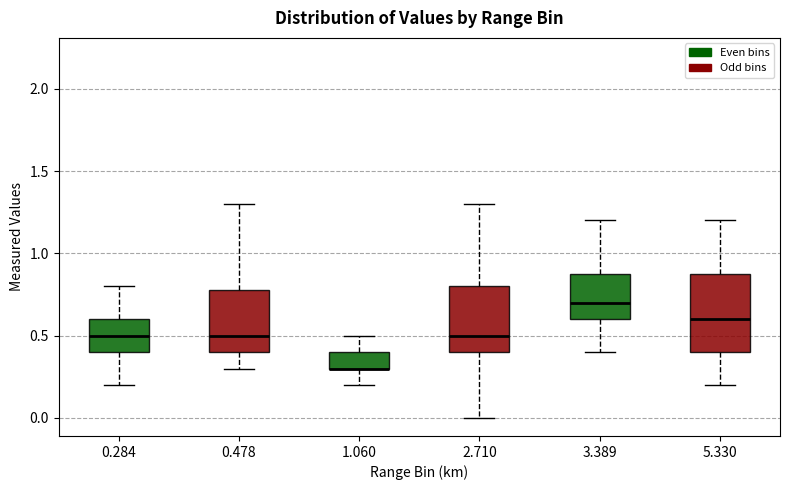

Reading left to right, transcribe this box plot: for each box, give where its median line is, the range the box spans, and where its two whiskers end, as read against the y-axis. The values are not printed on the chart, so give them approximately, as read against the axis.

0.284: median 0.5, box 0.4 to 0.6, whiskers 0.2 to 0.8
0.478: median 0.5, box 0.4 to 0.8, whiskers 0.3 to 1.3
1.060: median 0.3 (drawn on the box's lower edge), box 0.3 to 0.4, whiskers 0.2 to 0.5
2.710: median 0.5, box 0.4 to 0.8, whiskers 0.0 to 1.3
3.389: median 0.7, box 0.6 to 0.9, whiskers 0.4 to 1.2
5.330: median 0.6, box 0.4 to 0.9, whiskers 0.2 to 1.2